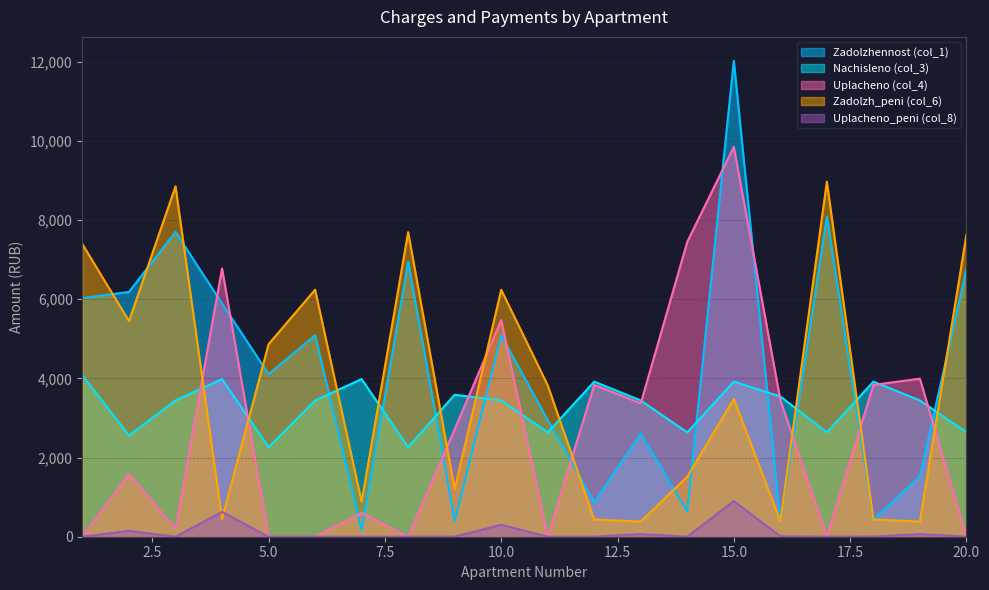

Between 9 and 16, which series saw the biggest shift?

Zadolzh_peni (col_6)